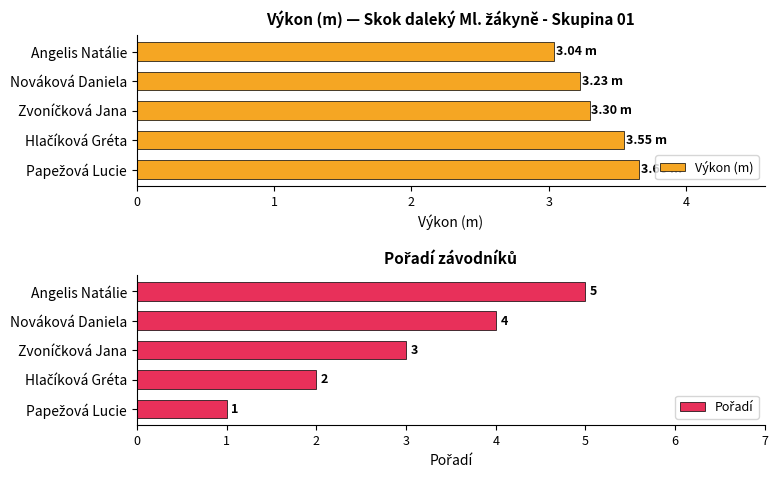

Which series has the largest range (max minus min)?

Pořadí